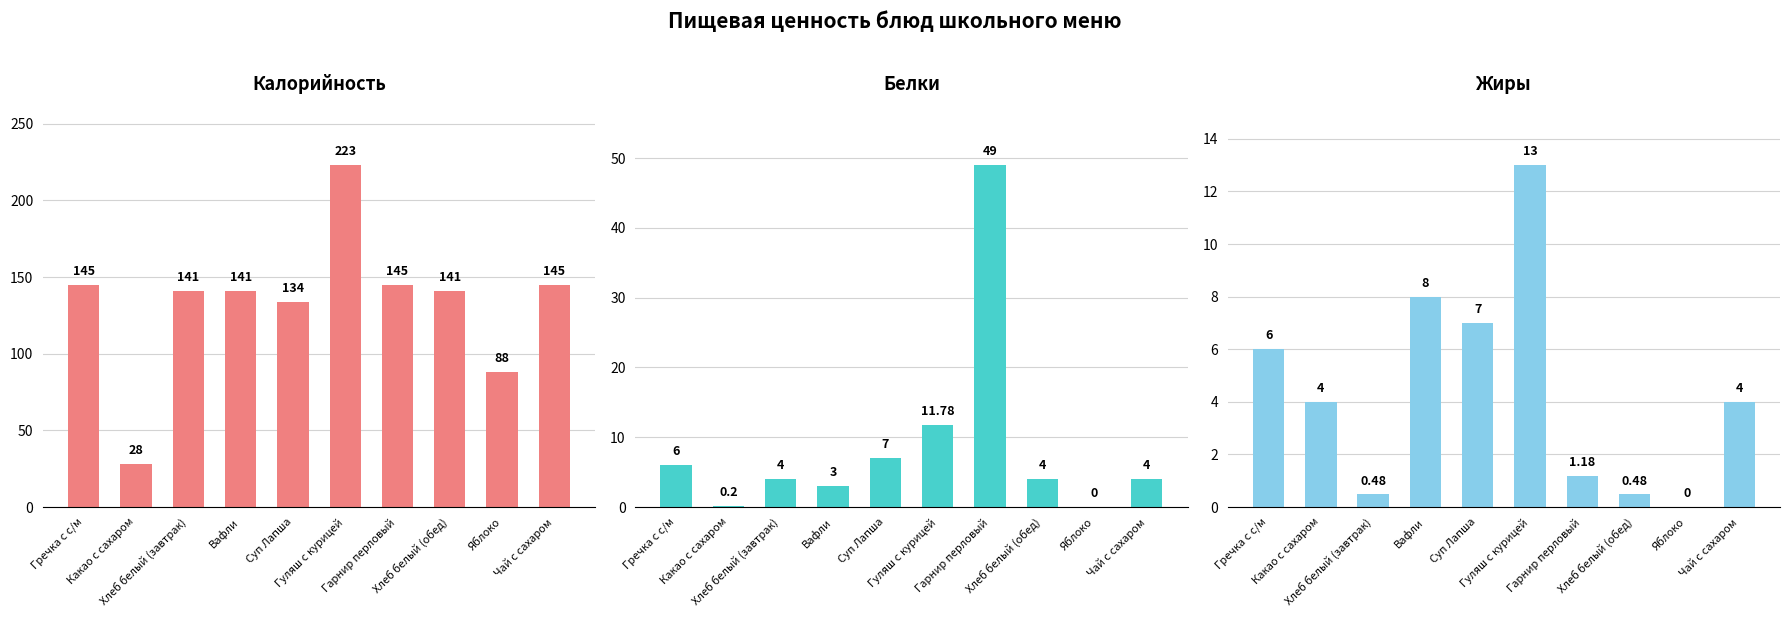

What value does the Калорийность series have at Хлеб белый (завтрак)?

141.0